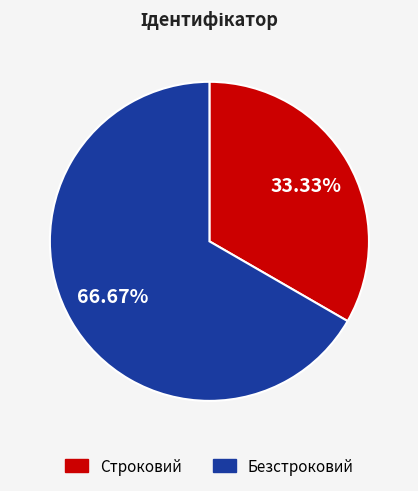

Between Строковий and Безстроковий, which is larger?

Безстроковий